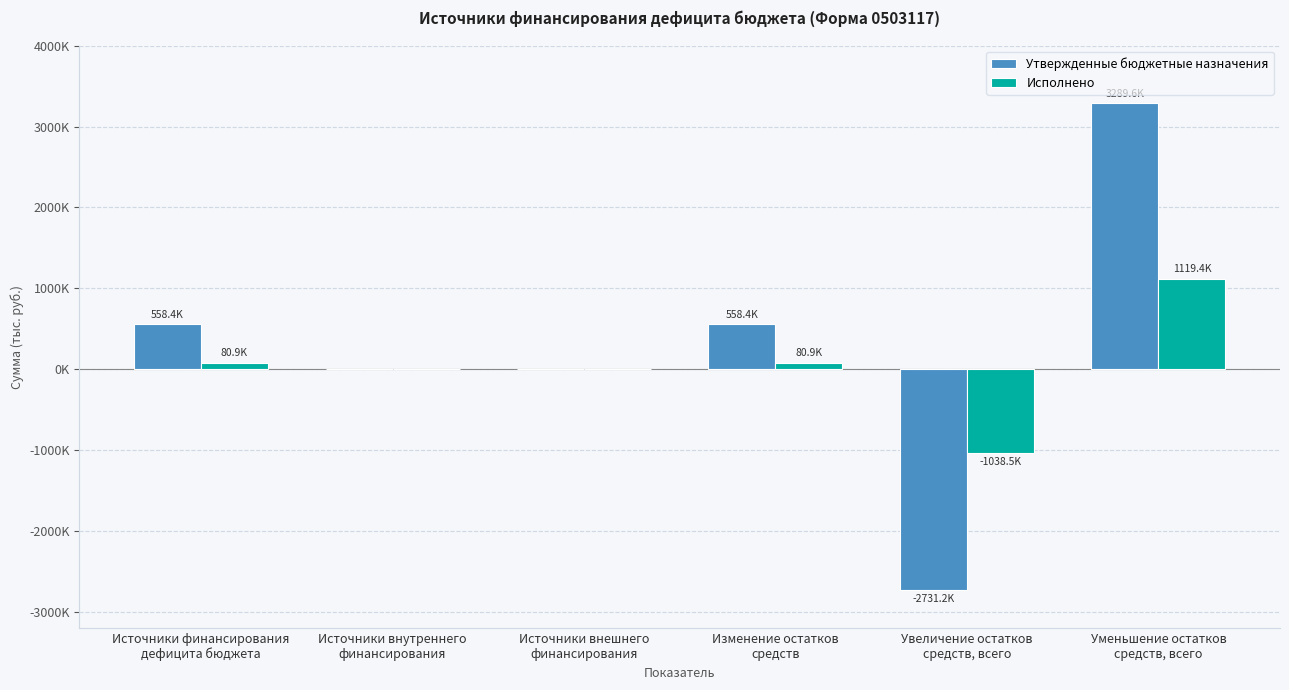

List the labels in order of Исполнено value, largest first.

Уменьшение остатков
средств, всего, Источники финансирования
дефицита бюджета, Изменение остатков
средств, Источники внутреннего
финансирования, Источники внешнего
финансирования, Увеличение остатков
средств, всего